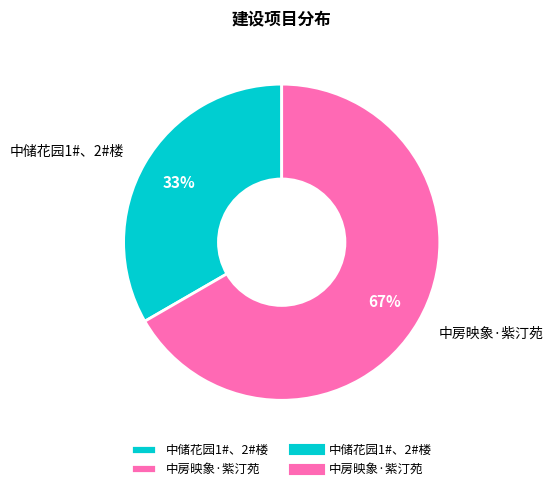

To the nearest percent, what is the average slice percentage?

50%